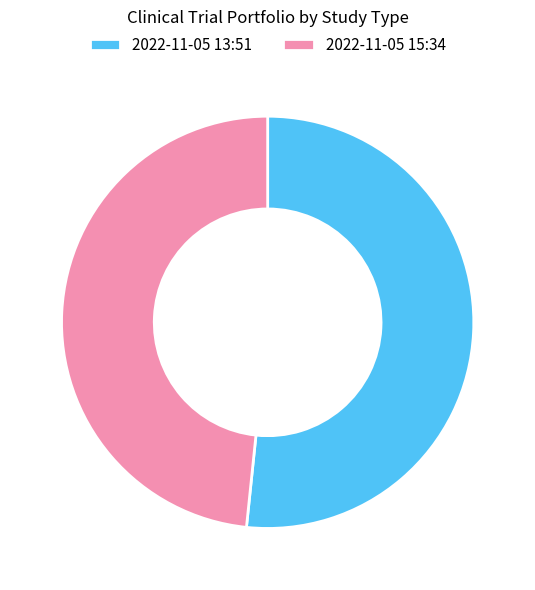

Does 2022-11-05 13:51 account for over 50% of the chart?

Yes